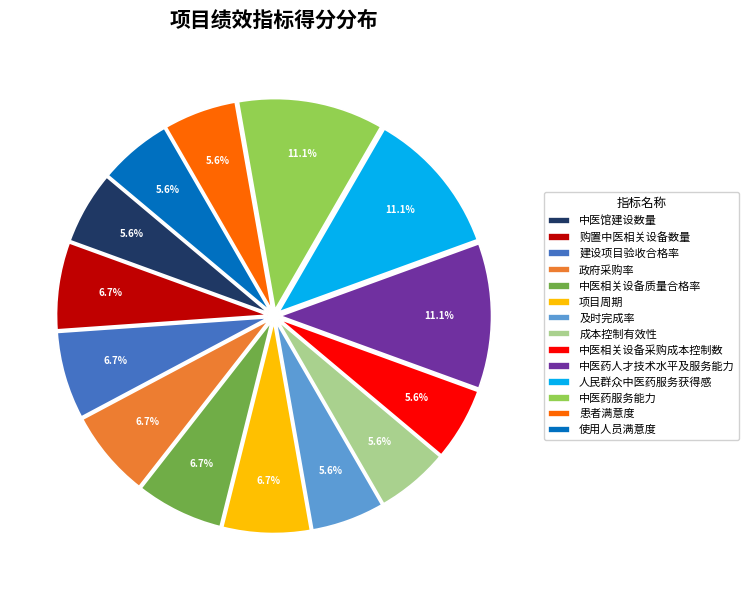

To the nearest percent, what portion does 中医相关设备质量合格率 represent?

7%